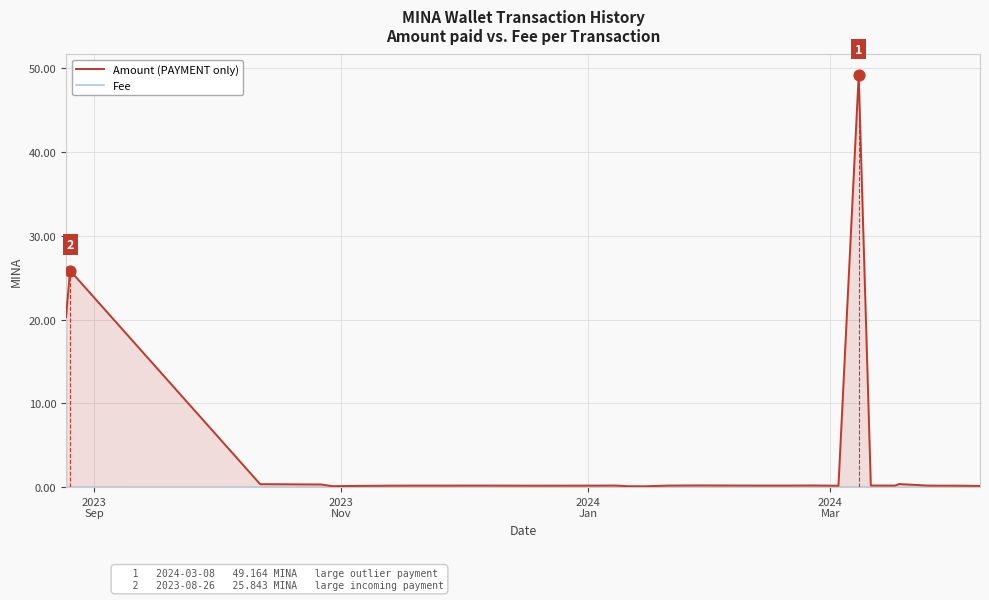

Which series has the largest range (max minus min)?

Amount (PAYMENT only)